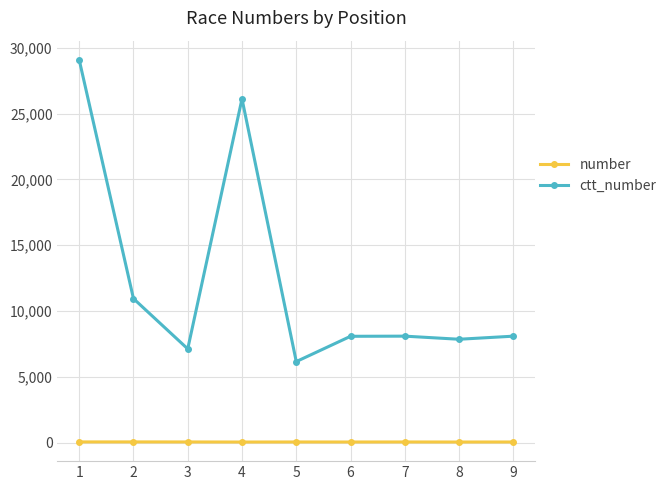

Rank the series at 7 from highest to lowest value.

ctt_number, number